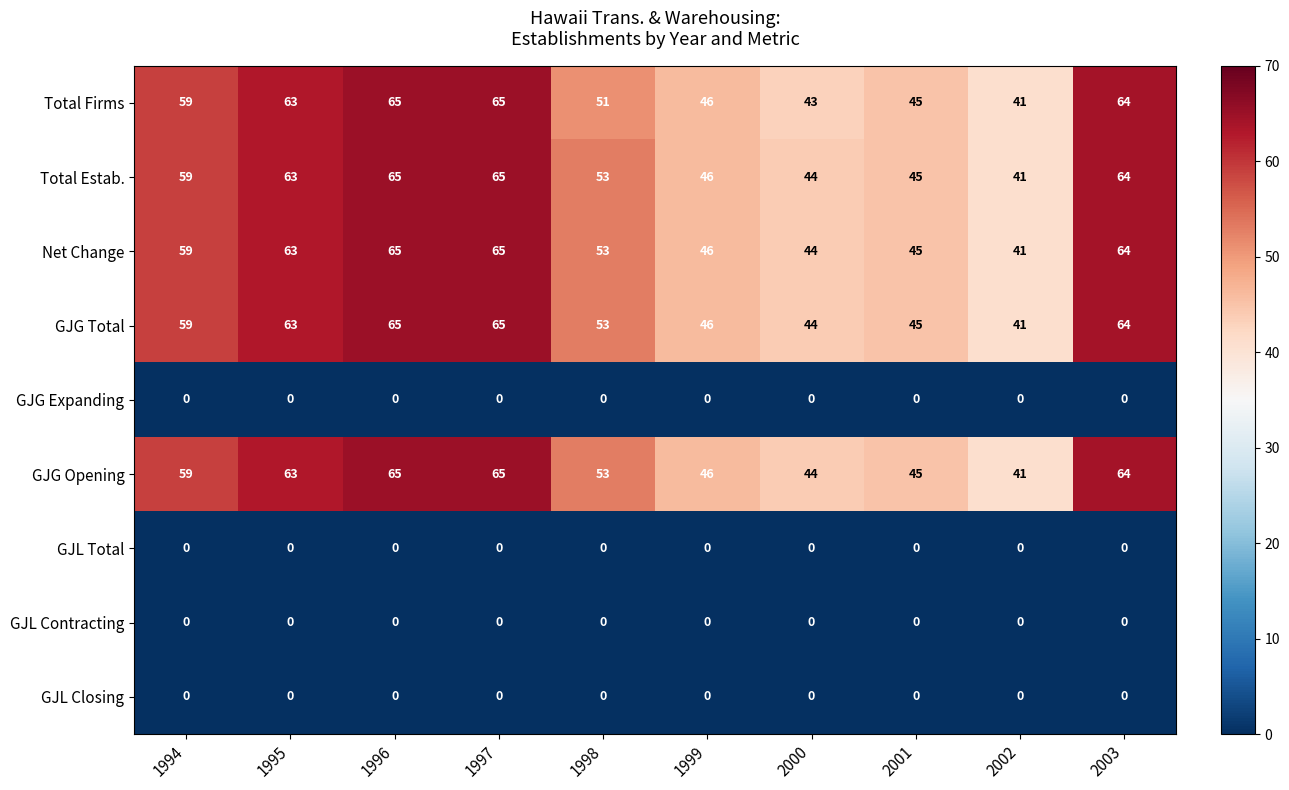

What is the spread (max minus min) of values at 1994?

59